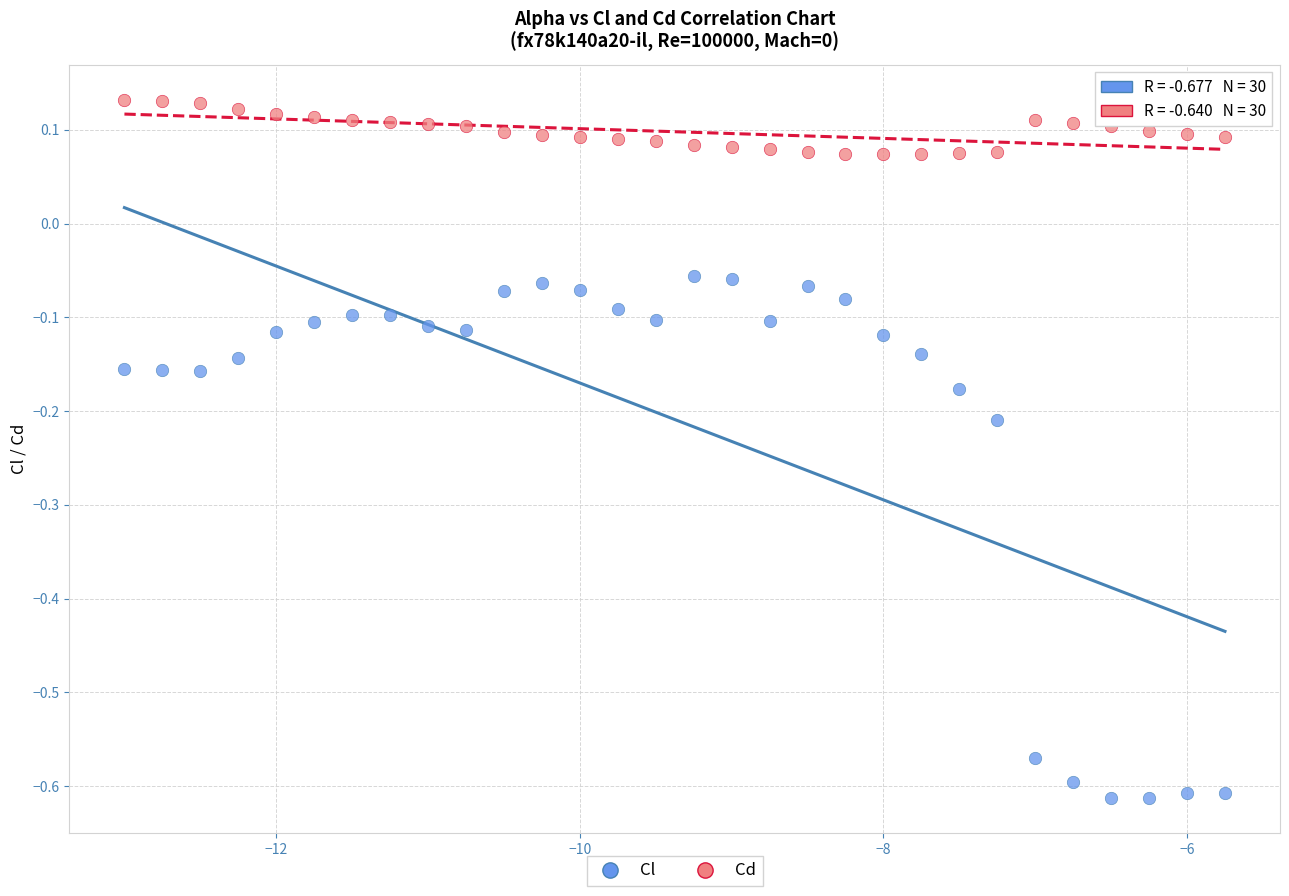

Which series contains the lowest Y value?

Cl